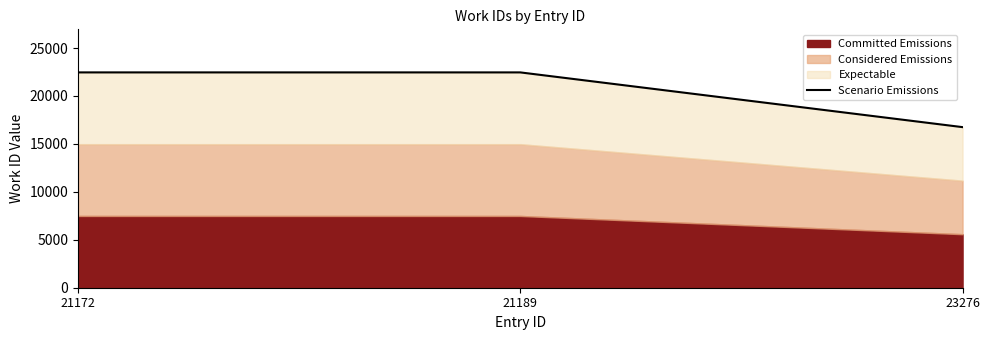

What is the sum of all values?

61665